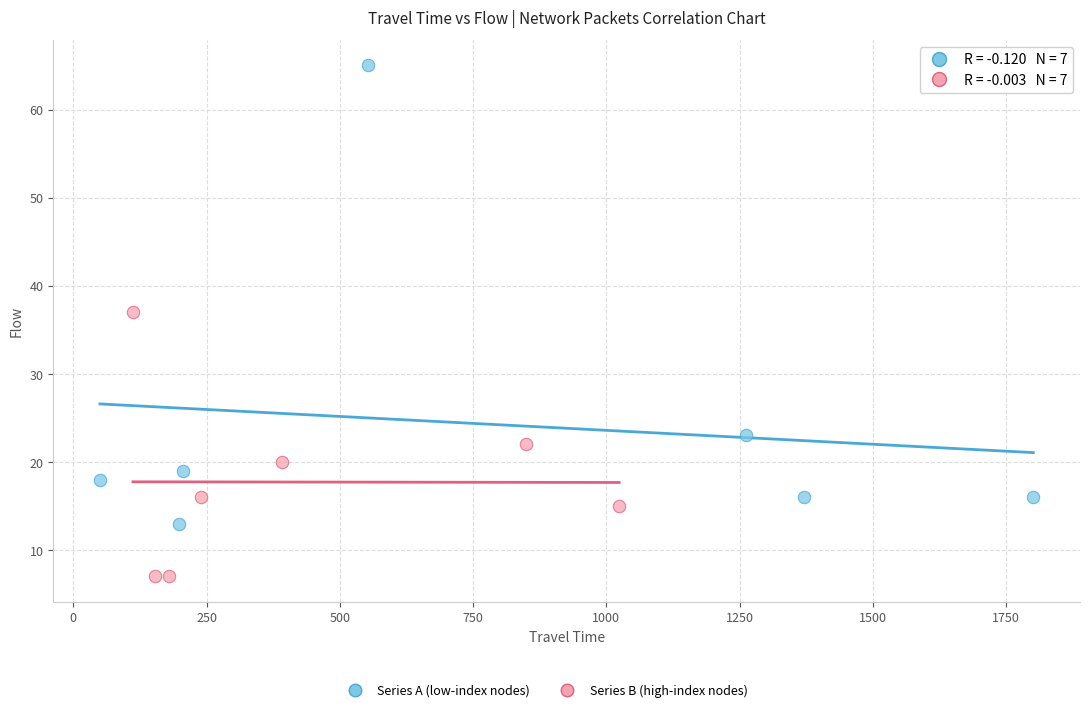

Which series contains the highest Y value?

Series A (low-index nodes)